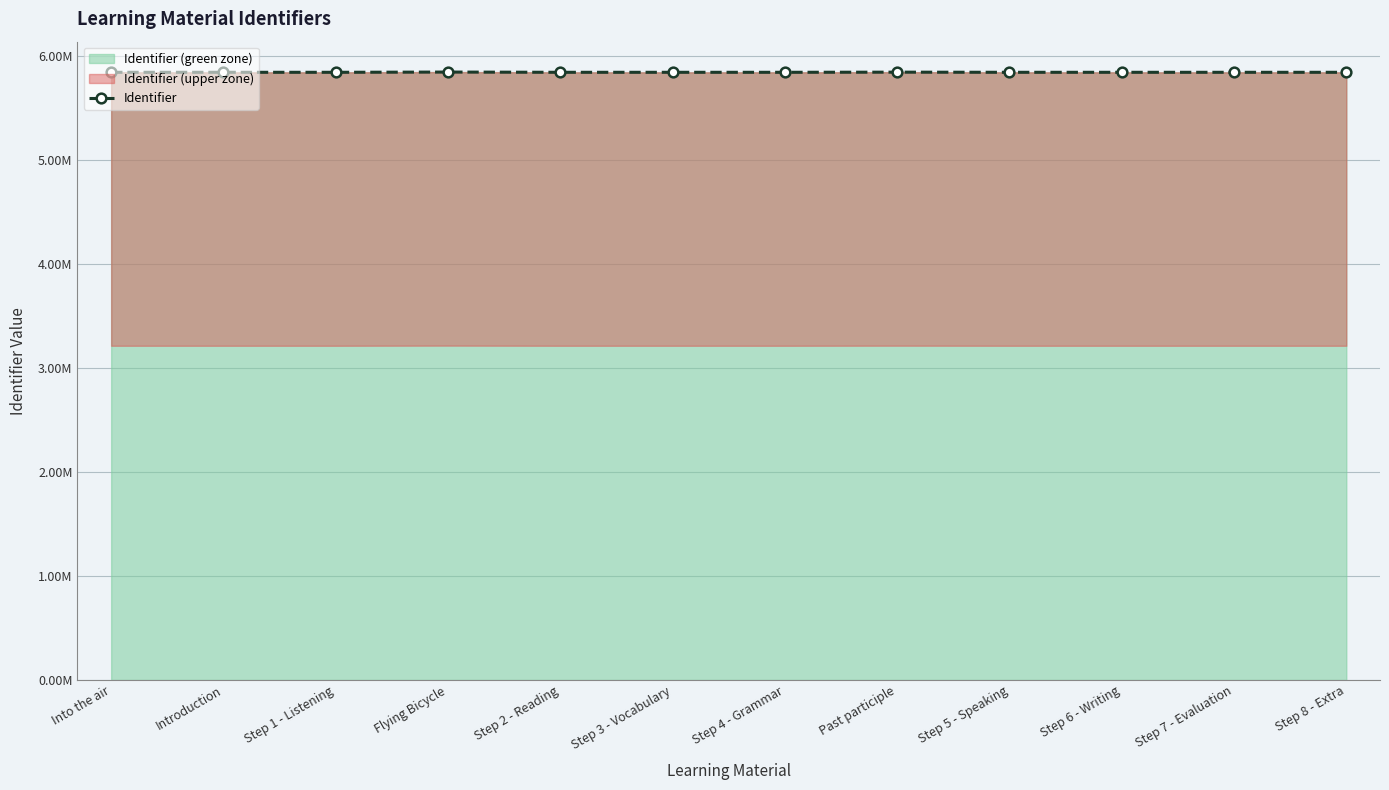

Between Past participle and Introduction, which is larger?

Past participle